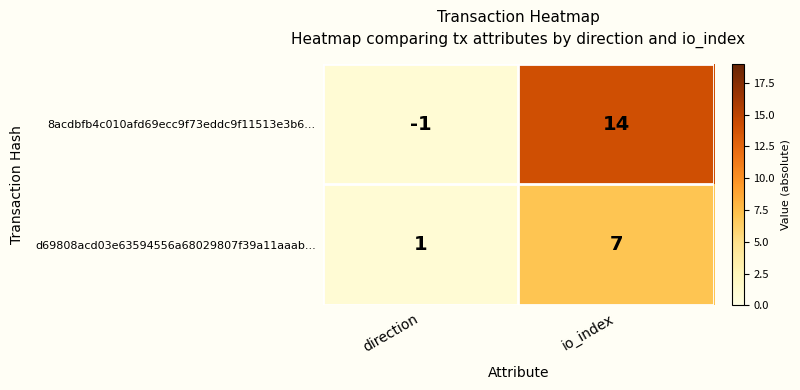

What is the approximate value of d69808acd03e63594556a68029807f39a11aaab... at io_index?

7